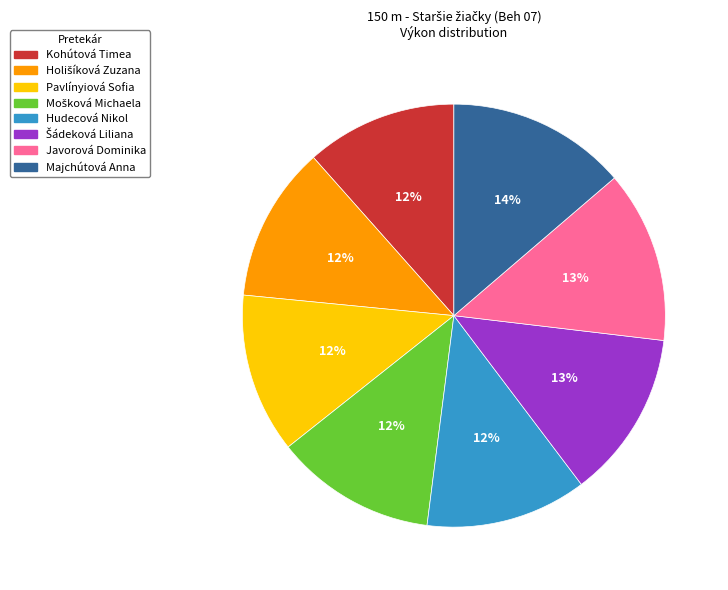

Is there a majority slice in this chart?

No